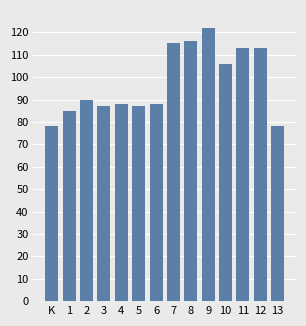

What is the change in value from 8 to 9?

+6